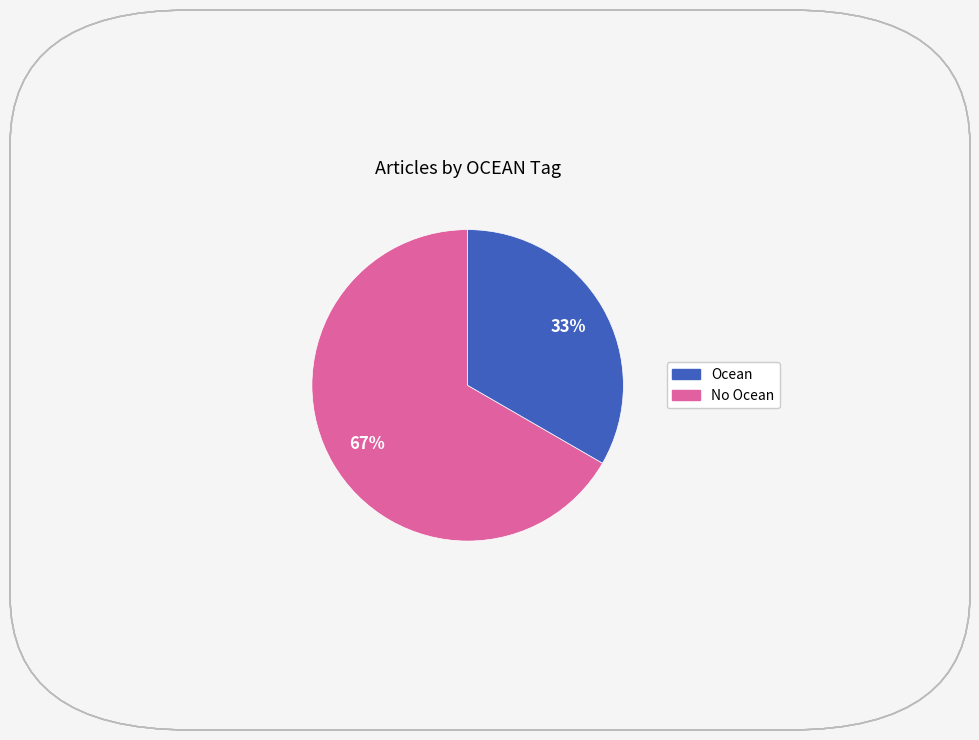

How many segments does this pie chart have?

2